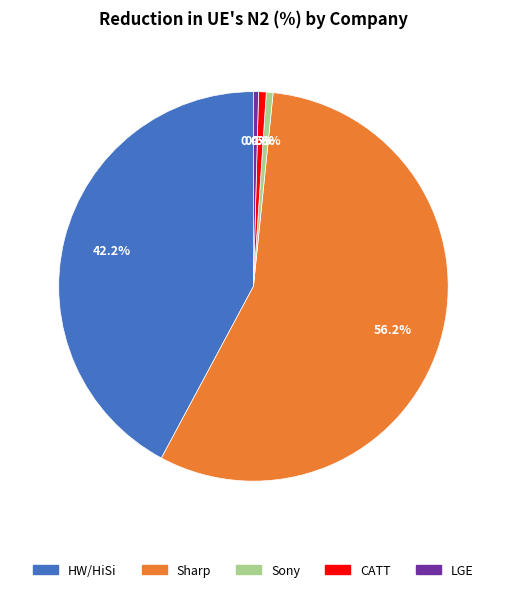

How many slices are in this pie chart?

5